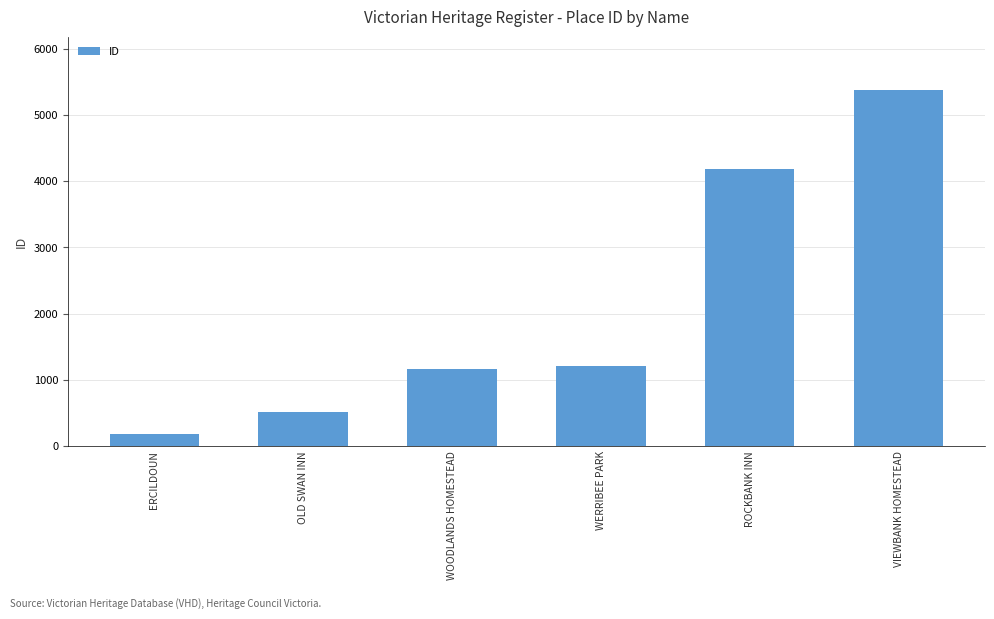

Approximately how many times larger is the value at ROCKBANK INN compared to OLD SWAN INN?

8.2